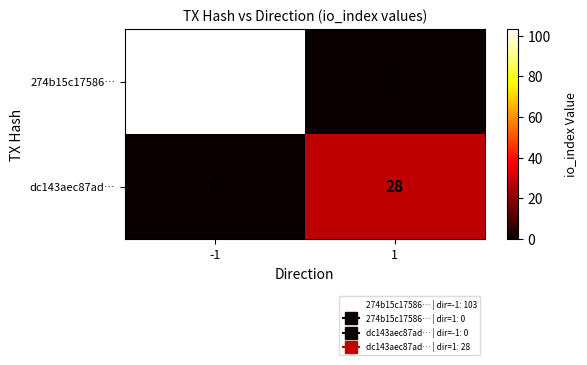

What is the difference between the highest and lowest values at -1?

103